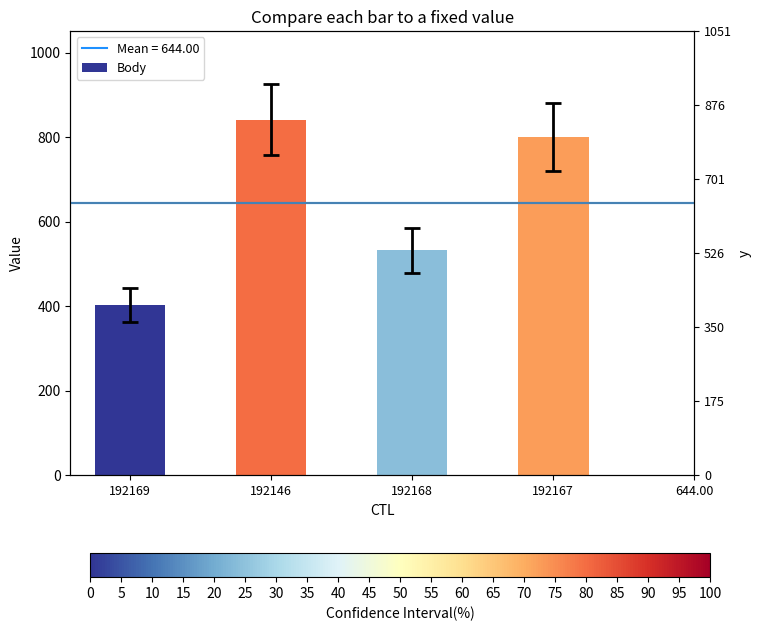

What is the smallest value displayed?

402